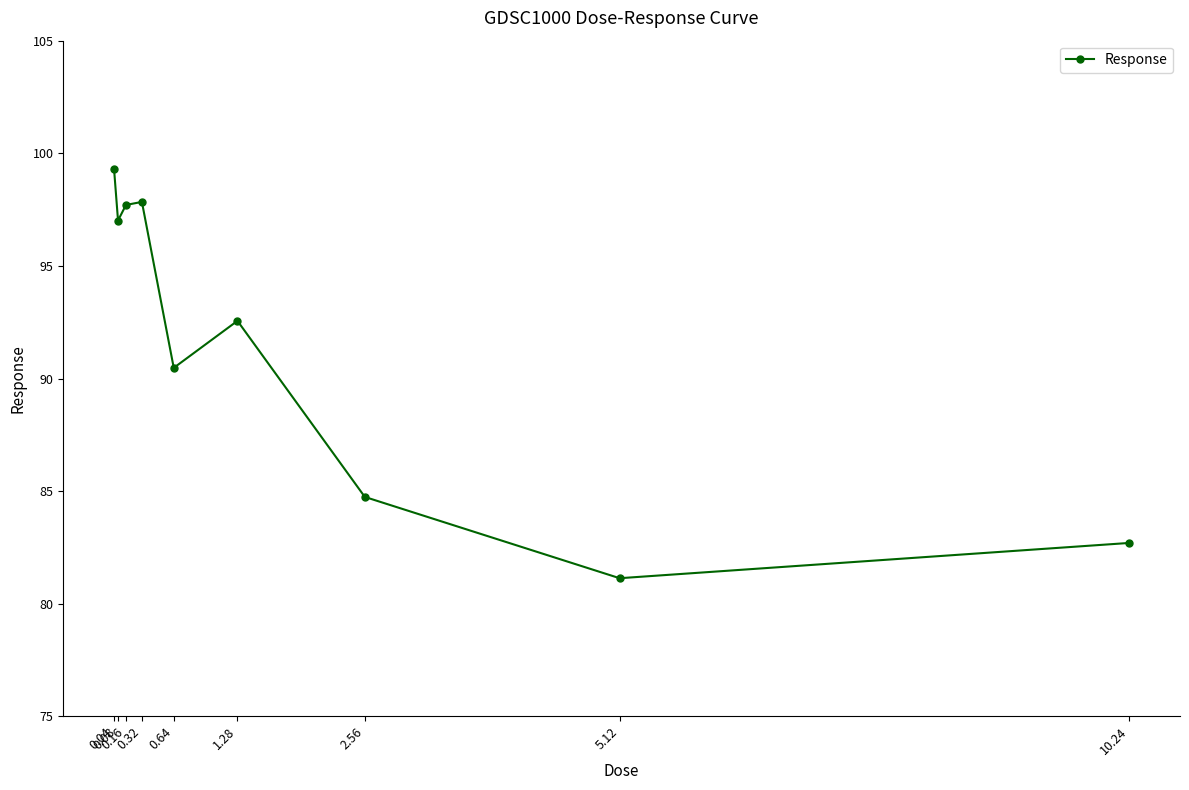

Which label corresponds to the smallest value in the chart?

5.12